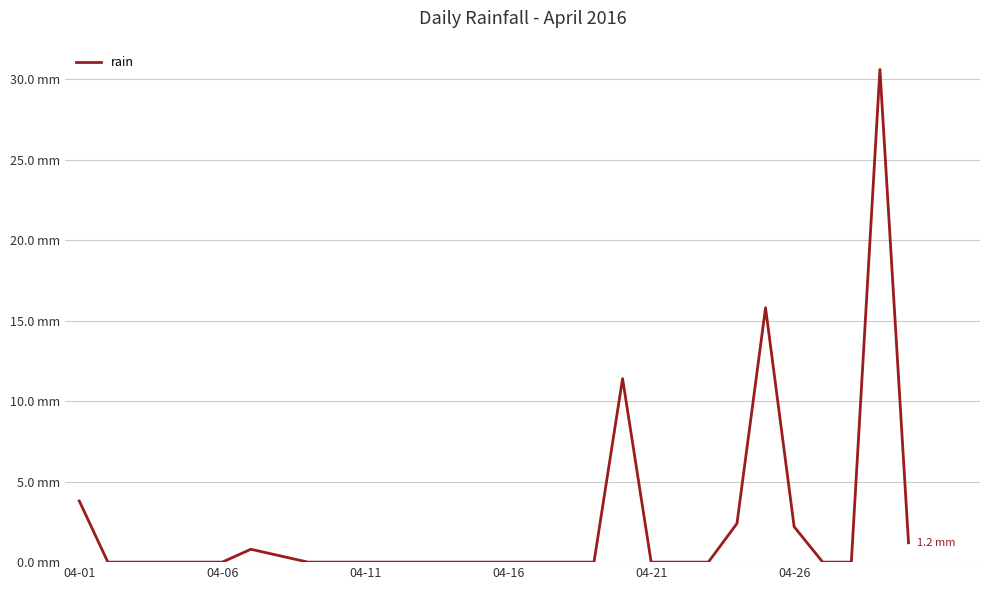

Does the chart have visible grid lines?

Yes